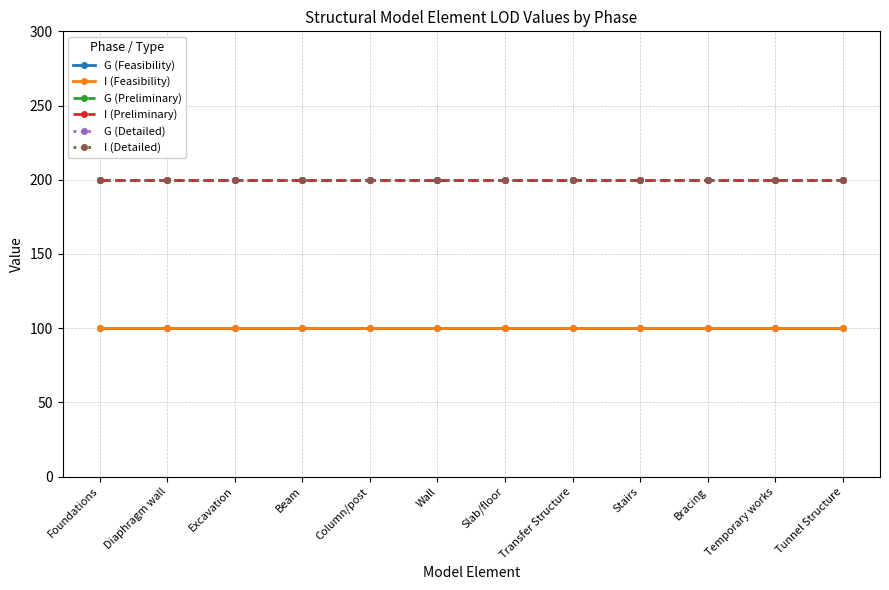

Does the chart have visible grid lines?

Yes